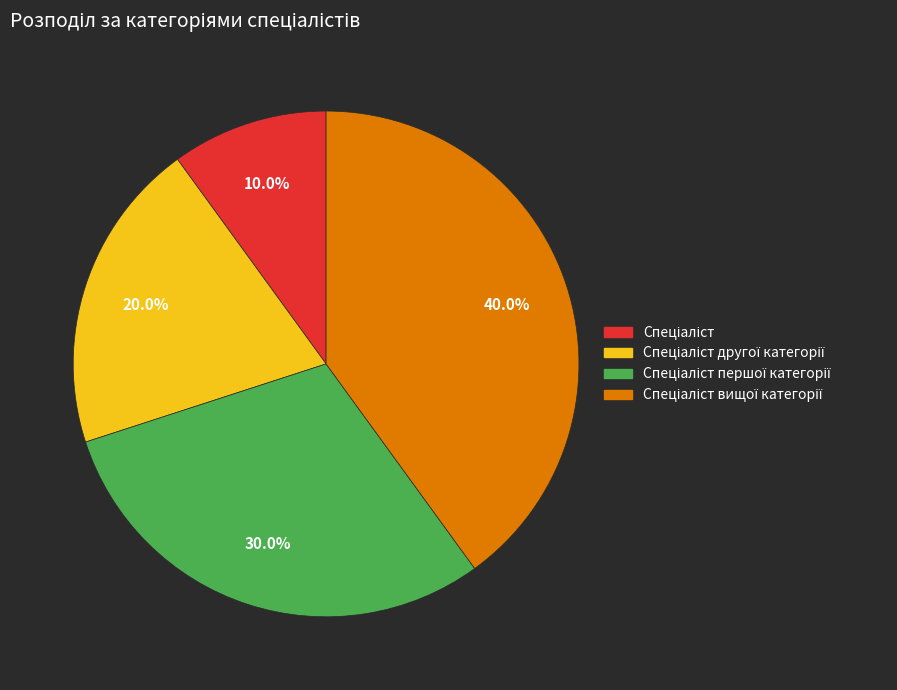

Does any single category account for the majority?

No